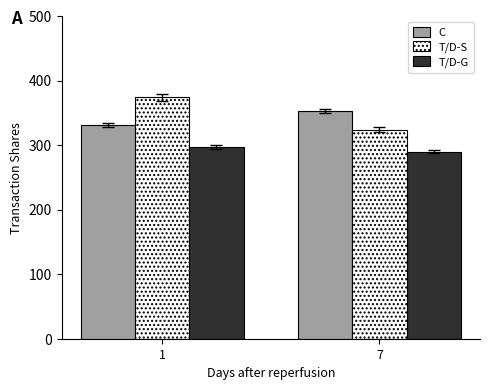

What is the value of the C bar at the 1st from the left?

331